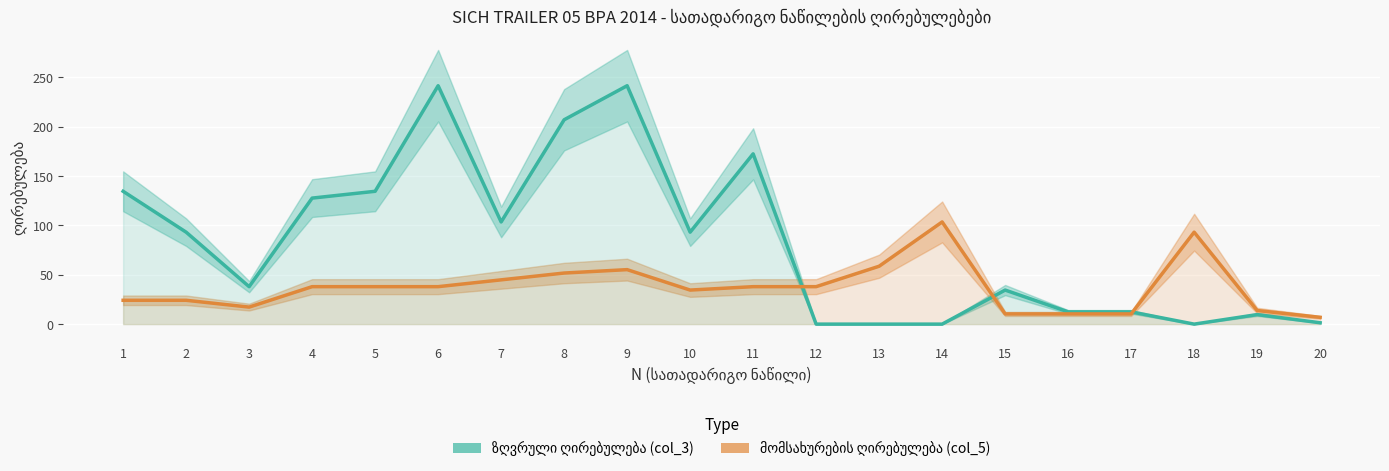

Which category has the lowest value in the მომსახურების ღირებულება (col_5) series?

20